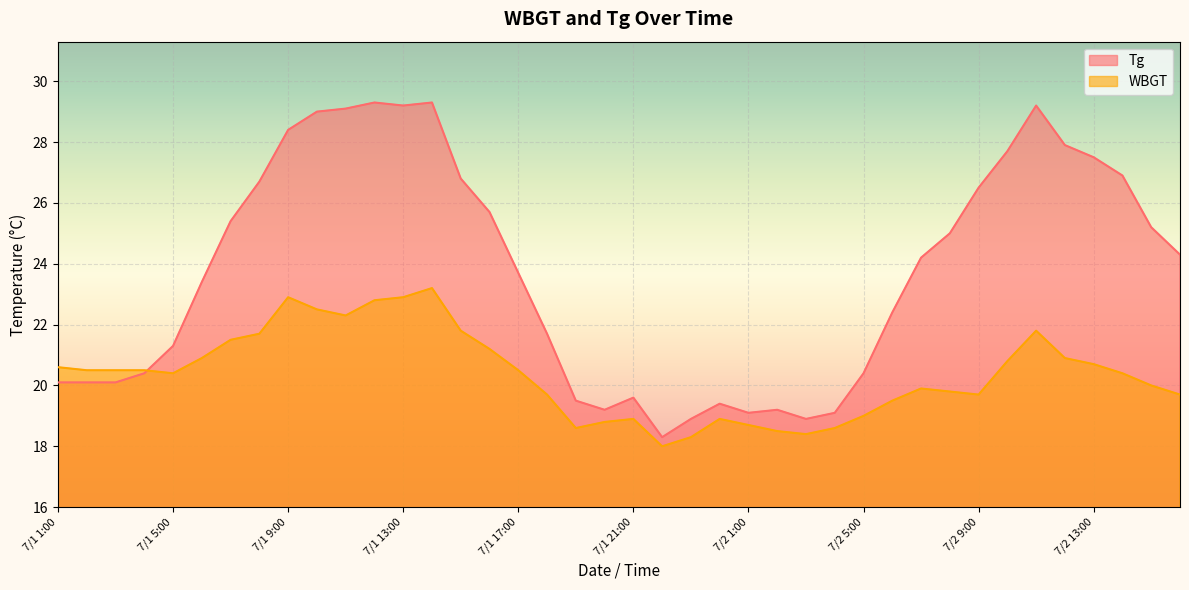

What is the greatest value displayed?

29.3